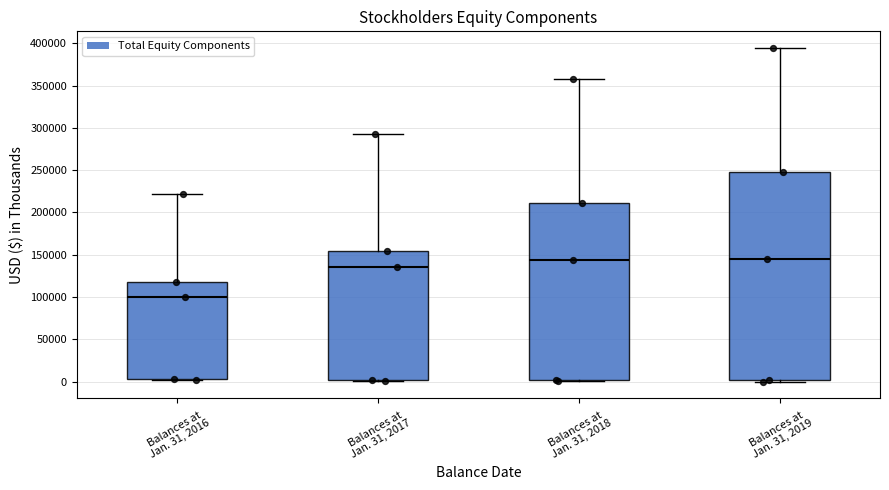

Which box is the tallest, from its lower edge to its upper edge?

Balances at Jan. 31, 2019